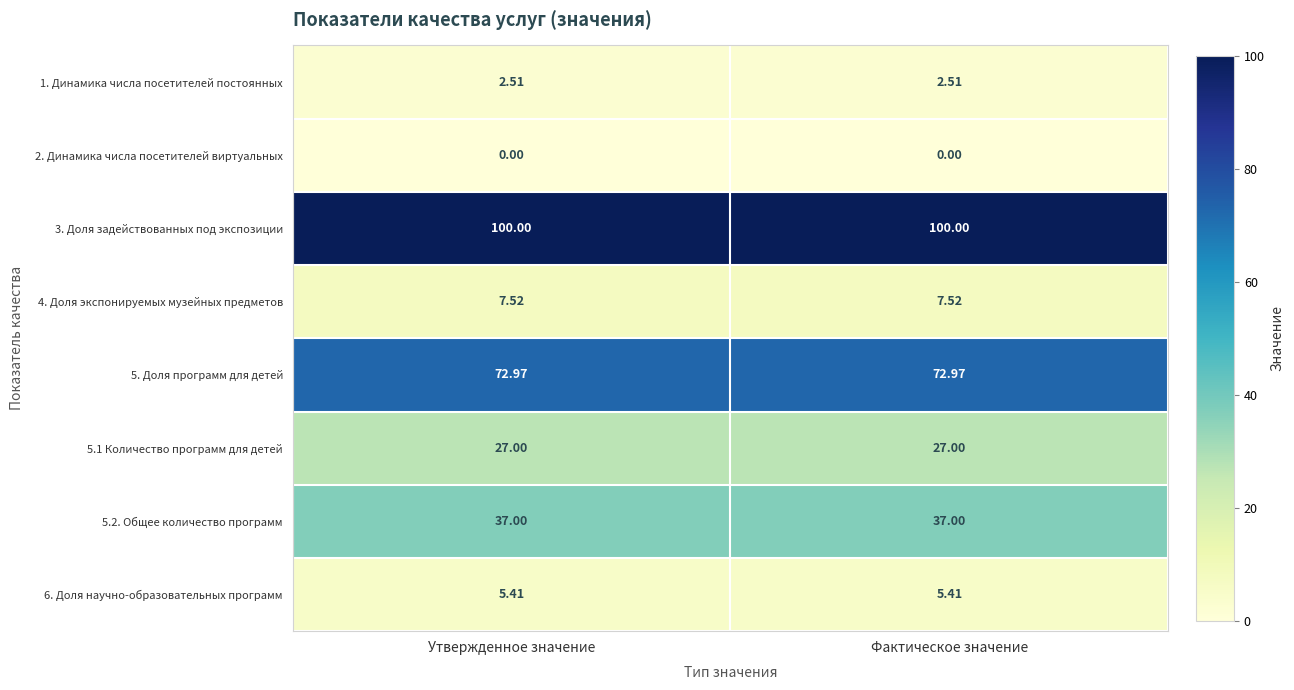

At how many categories does at least one series exceed 82?

2